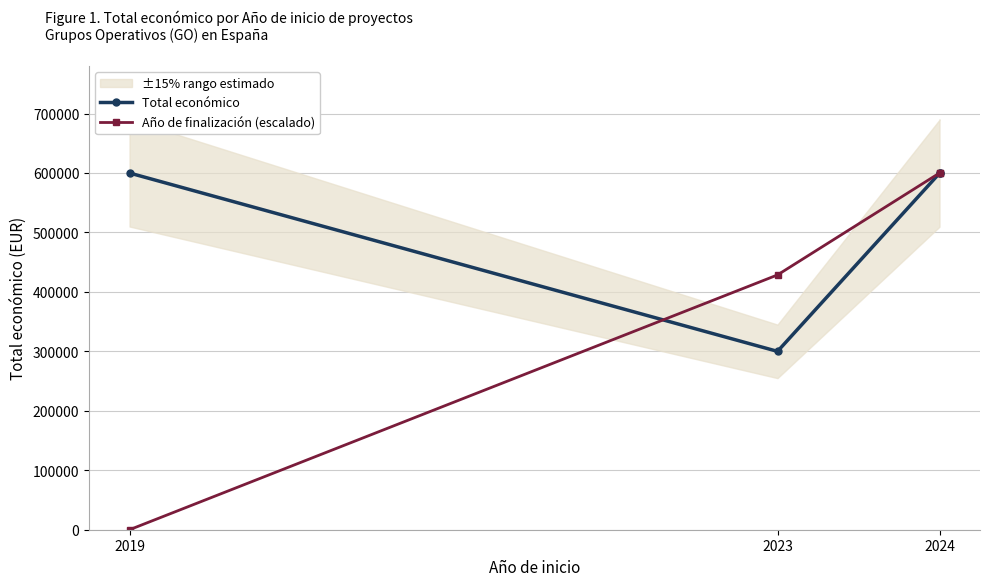

What are all the series names shown in the legend?

Total económico, Año de finalización (escalado)